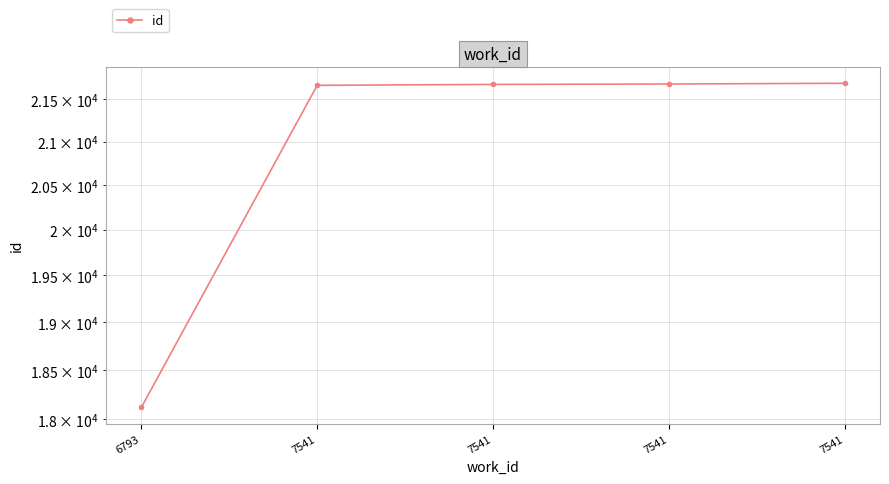

How many categories are shown in the chart?

5